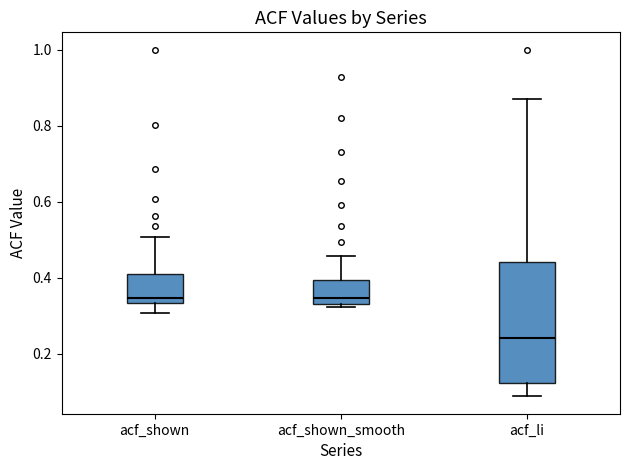

Reading left to right, transcribe this box plot: for each box, give where its median line is, the range the box spans, and where its two whiskers end, as read against the y-axis. The values are not printed on the chart, so give them approximately, as read against the axis.

acf_shown: median 0.34 (just above the box's lower edge), box 0.34 to 0.42, whiskers 0.30 to 0.50
acf_shown_smooth: median 0.34 (just above the box's lower edge), box 0.34 to 0.40, whiskers 0.32 to 0.46
acf_li: median 0.24, box 0.12 to 0.44, whiskers 0.08 to 0.88